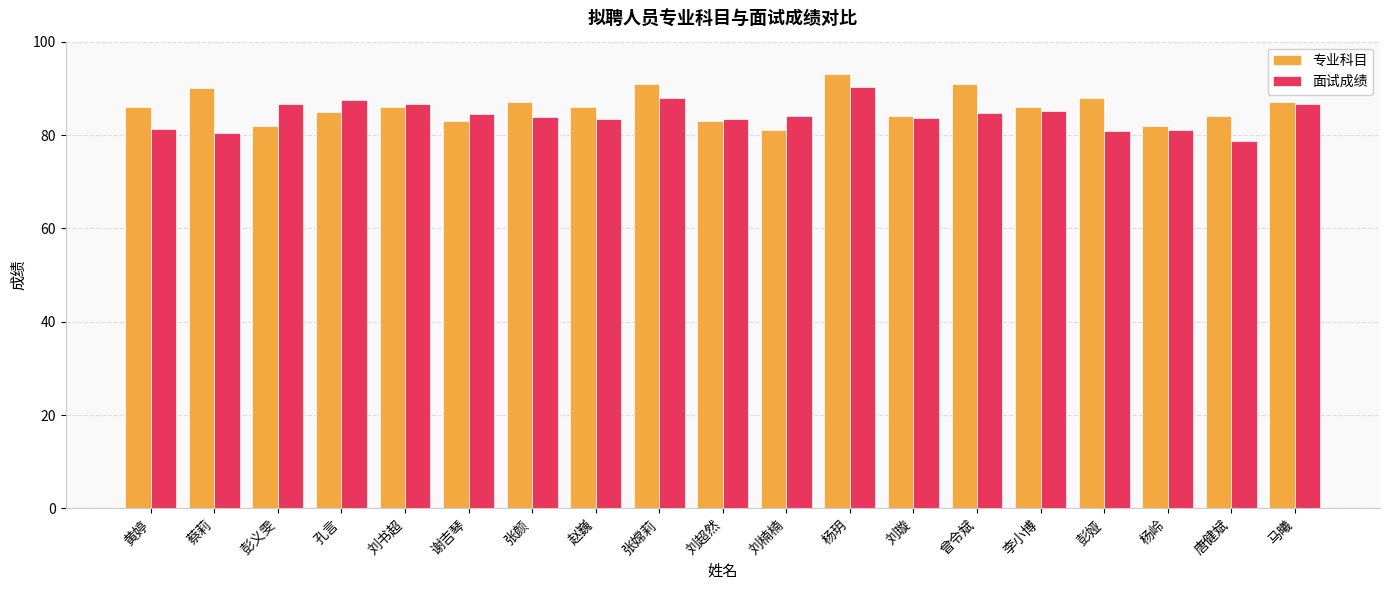

Which category has the lowest value in the 专业科目 series?

刘楠楠